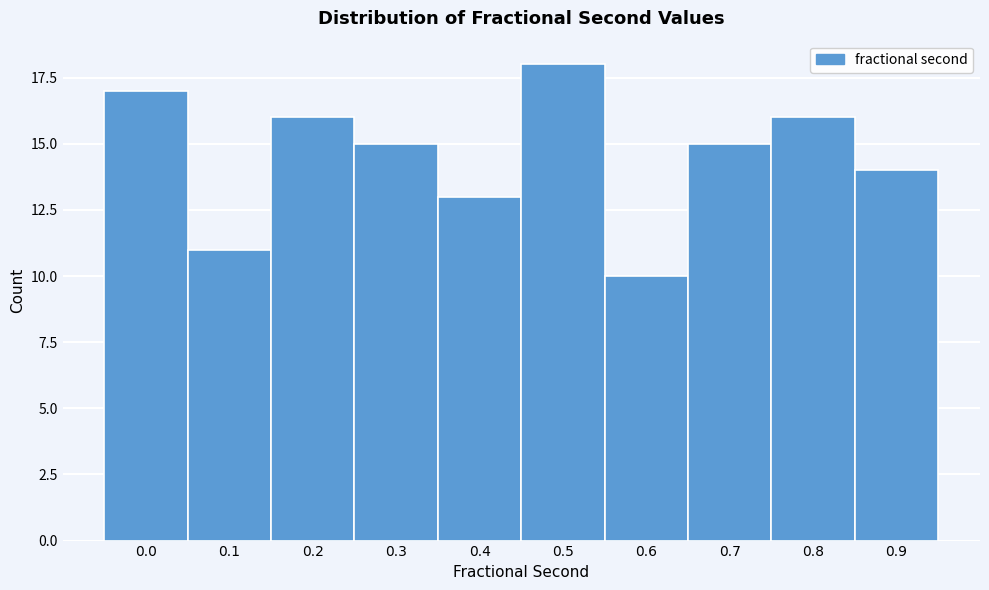

Reading left to right, extract all data points from this chart.

17	11	16	15	13	18	10	15	16	14